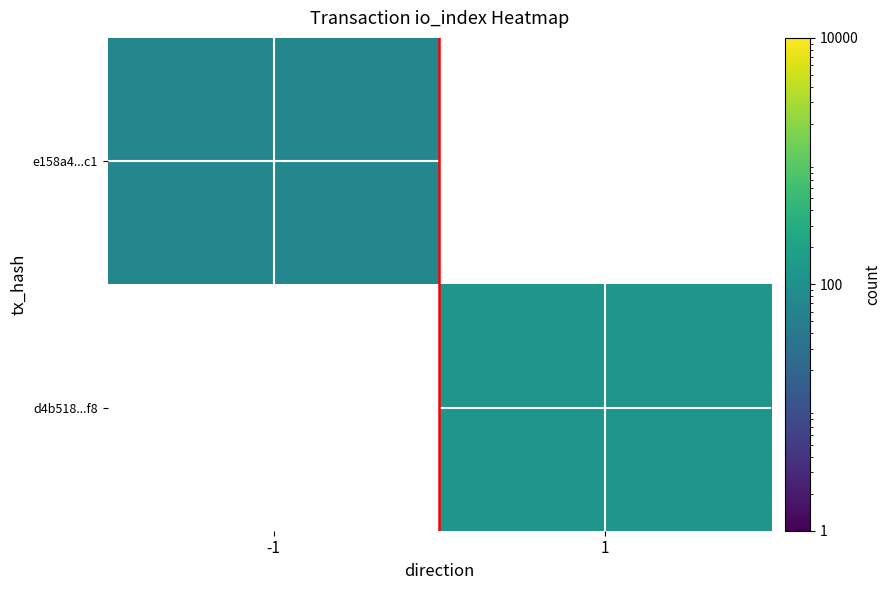

List the series in order of their overall mean, lowest first.

e158a4...c1, d4b518...f8